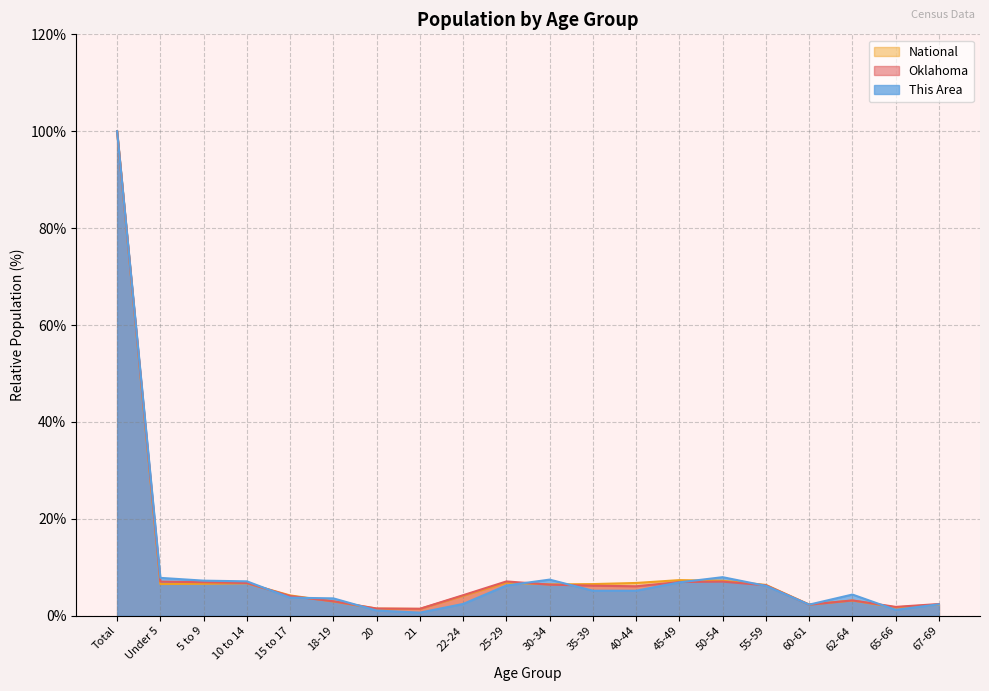

Rank the series by their maximum value, from lowest to highest.

Oklahoma, National, This Area